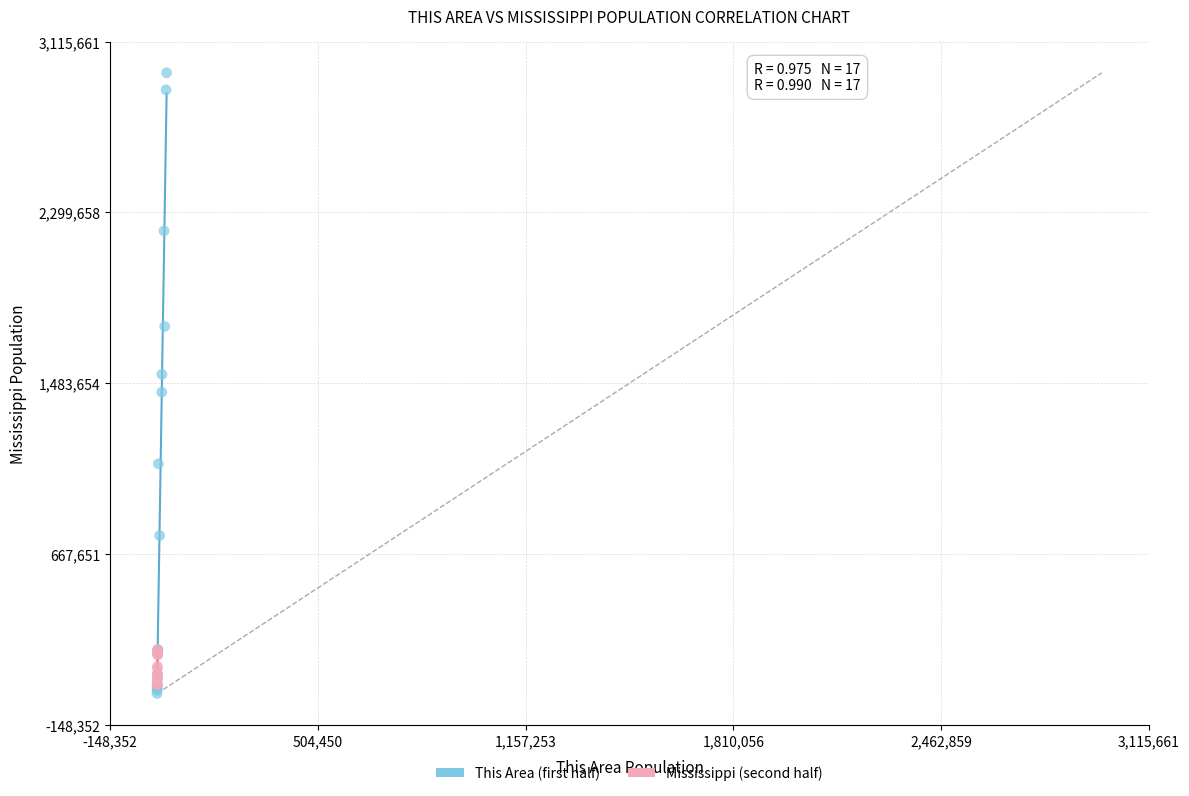

Which series has the widest spread of Y values?

This Area (first half)